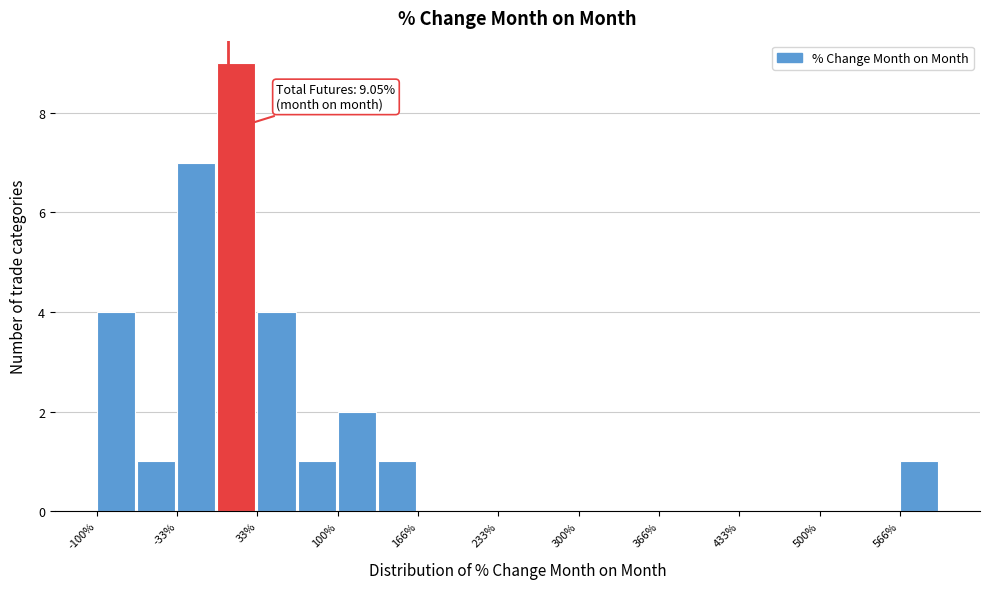

Around what value on the x-axis is the tallest bar? Give the approximate position of its centre, as read against the axis.

20